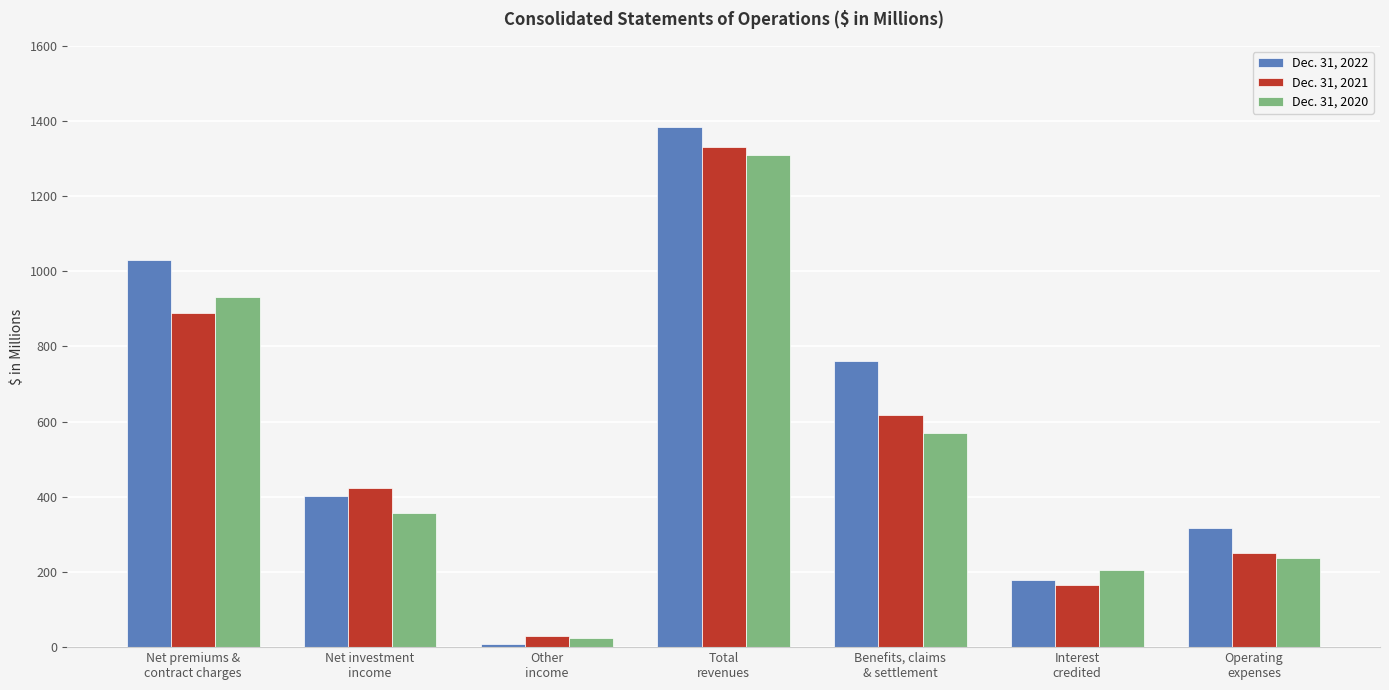

Reading left to right, extract all data points from this chart.

Dec. 31, 2022: Net premiums &
contract charges=1029.0	Net investment
income=400.9	Other
income=9.5	Total
revenues=1382.9	Benefits, claims
& settlement=761.6	Interest
credited=177.6	Operating
expenses=315.9
Dec. 31, 2021: Net premiums &
contract charges=889.6	Net investment
income=422.5	Other
income=29.0	Total
revenues=1330.1	Benefits, claims
& settlement=617.7	Interest
credited=164.4	Operating
expenses=251.5
Dec. 31, 2020: Net premiums &
contract charges=930.7	Net investment
income=357.6	Other
income=24.4	Total
revenues=1310.4	Benefits, claims
& settlement=568.9	Interest
credited=204.6	Operating
expenses=237.8